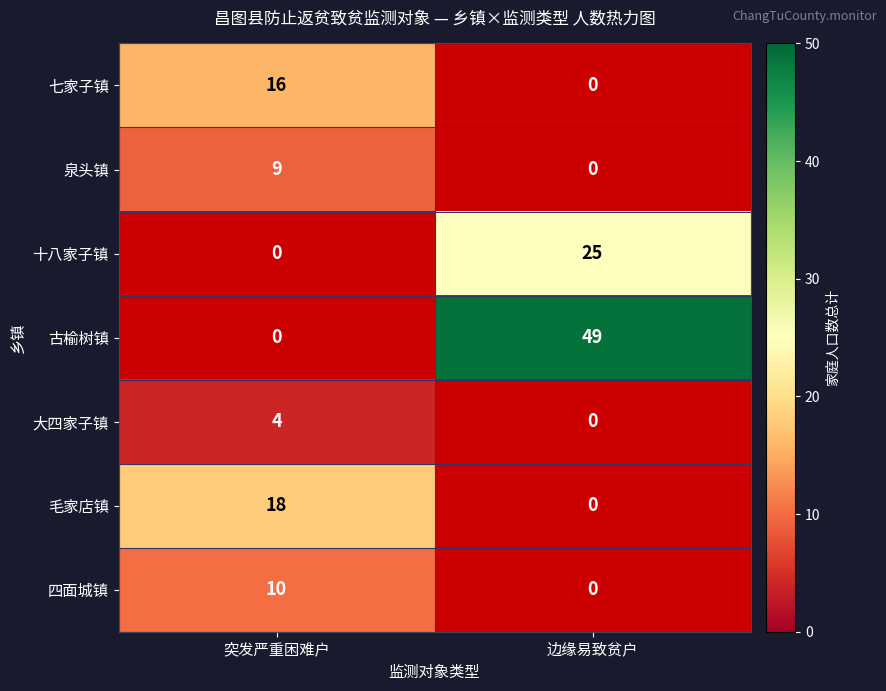

True or false: 大四家子镇 has a value of 4 at 突发严重困难户.

True